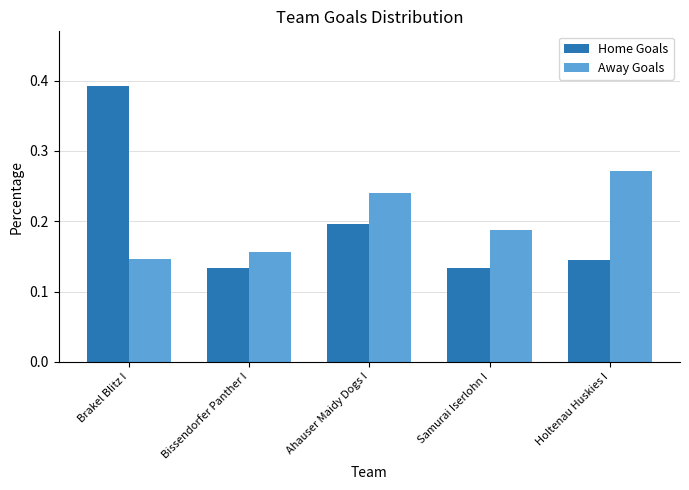

Count the Home Goals values in the range 0 to 1.

5